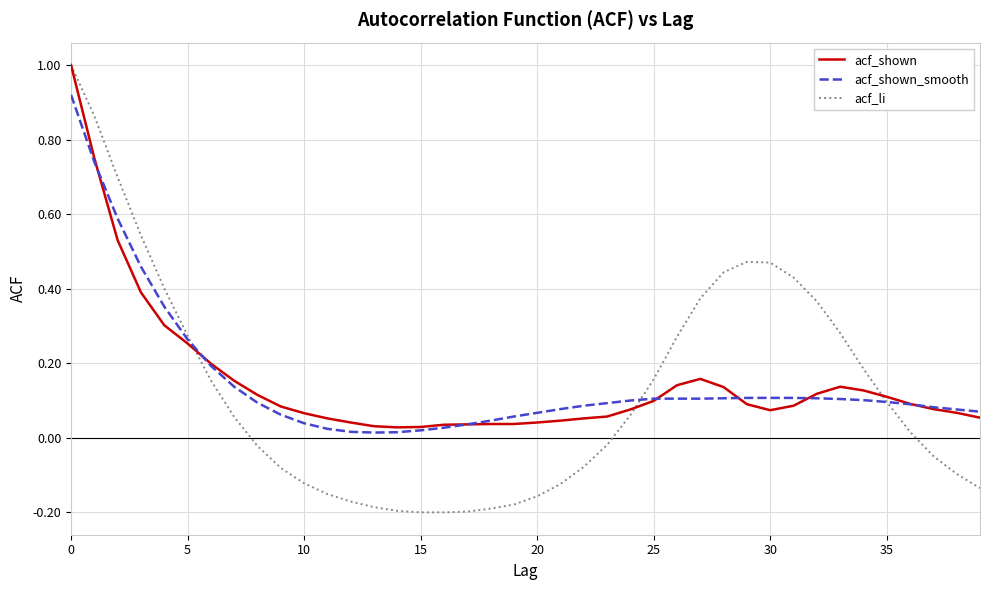

What is the difference between the maximum and minimum values in the acf_li series?

1.2